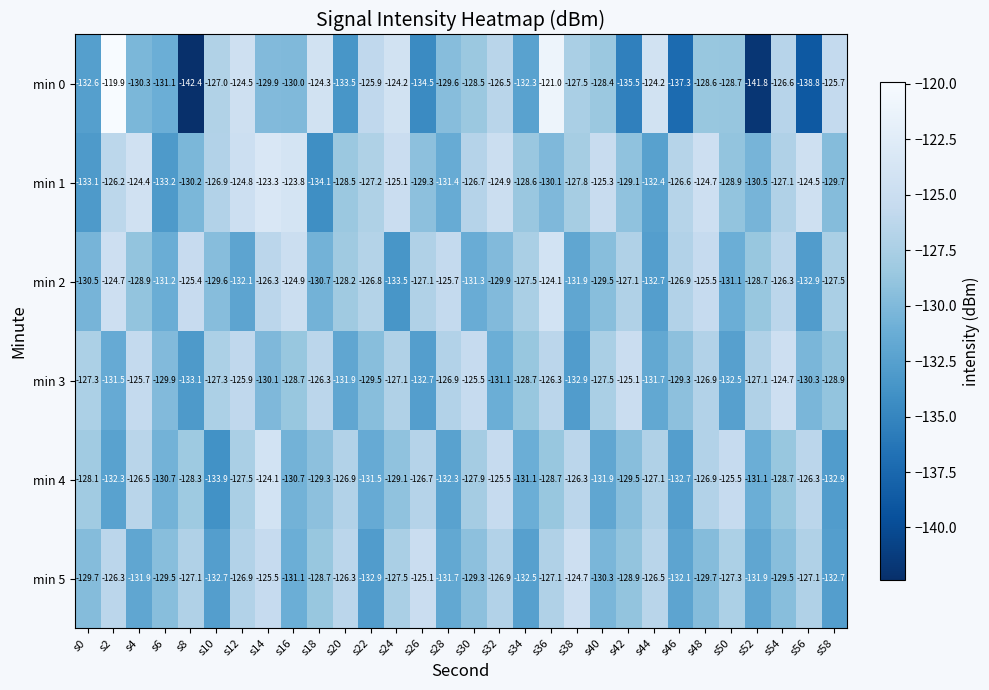

Where is min 2 nearest to the value -128?

s20